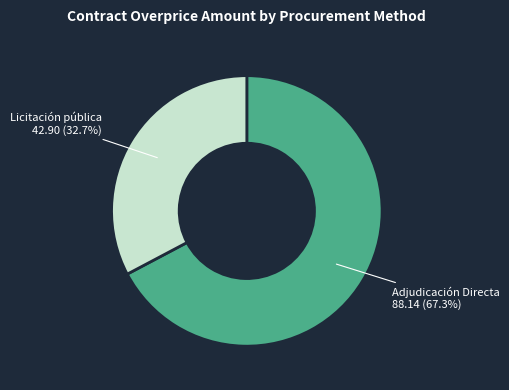

Is there a majority slice in this chart?

Yes